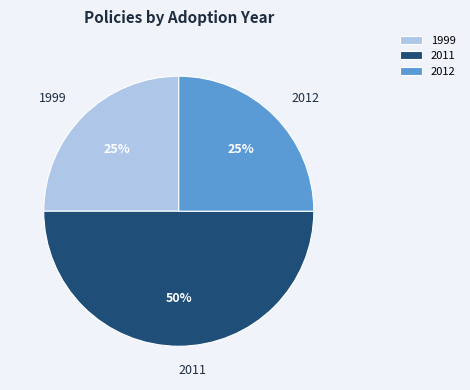

What is the ratio of the value at 2012 to the value at 2011?

0.5